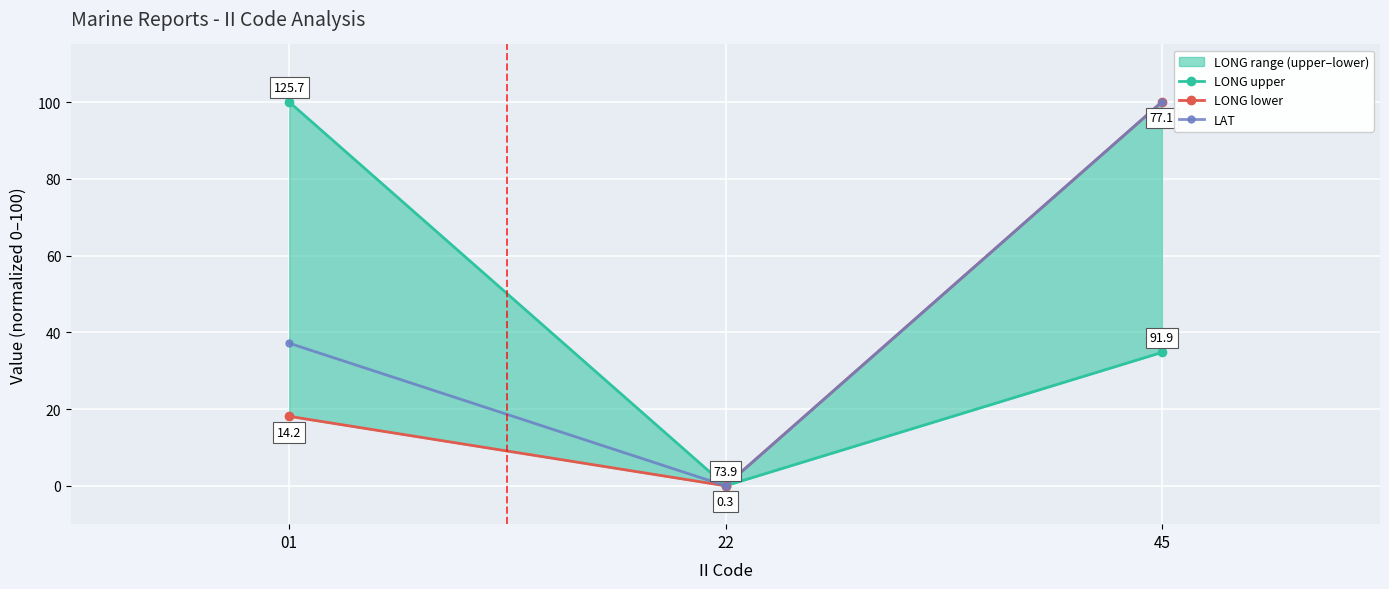

Reading left to right, extract all data points from this chart.

LONG upper: 100.0	0.0	34.7
LONG lower: 18.1	0.0	100.0
LAT: 37.2	0.0	100.0